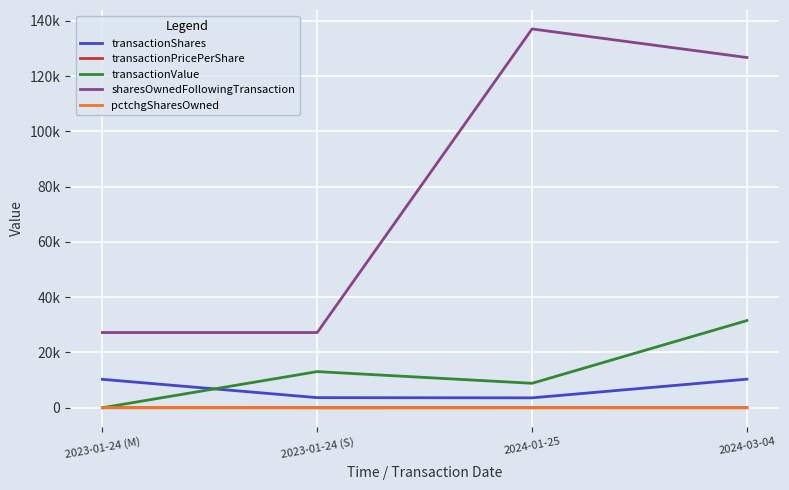

Which has a higher value, 2024-01-25 or 2023-01-24 (S)?

2023-01-24 (S)